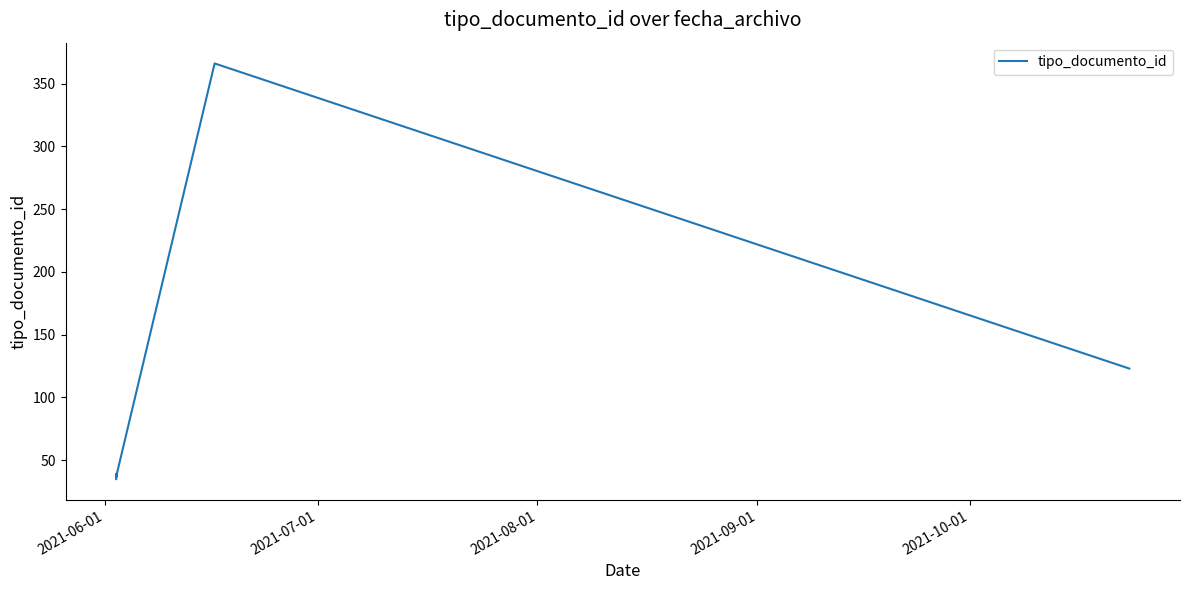

Does the chart have visible grid lines?

No